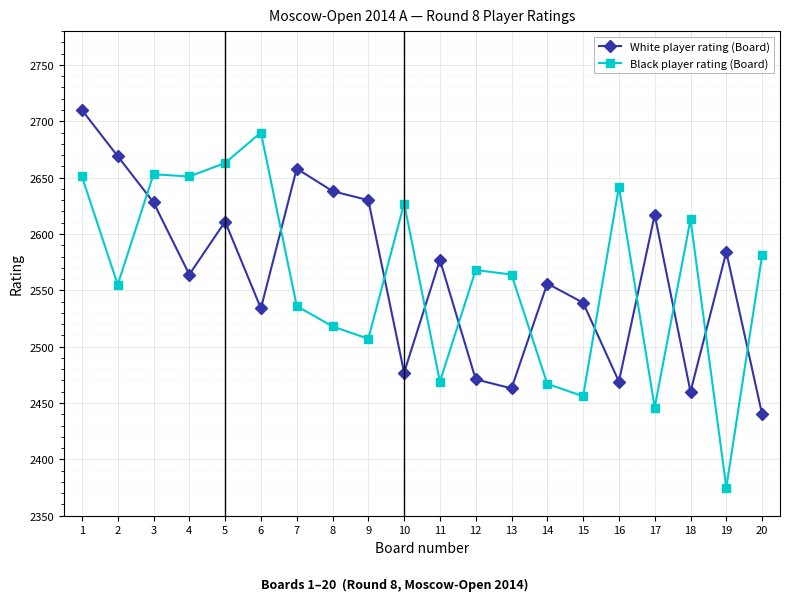

At 6, list the series in order from largest to smallest.

Black player rating (Board), White player rating (Board)